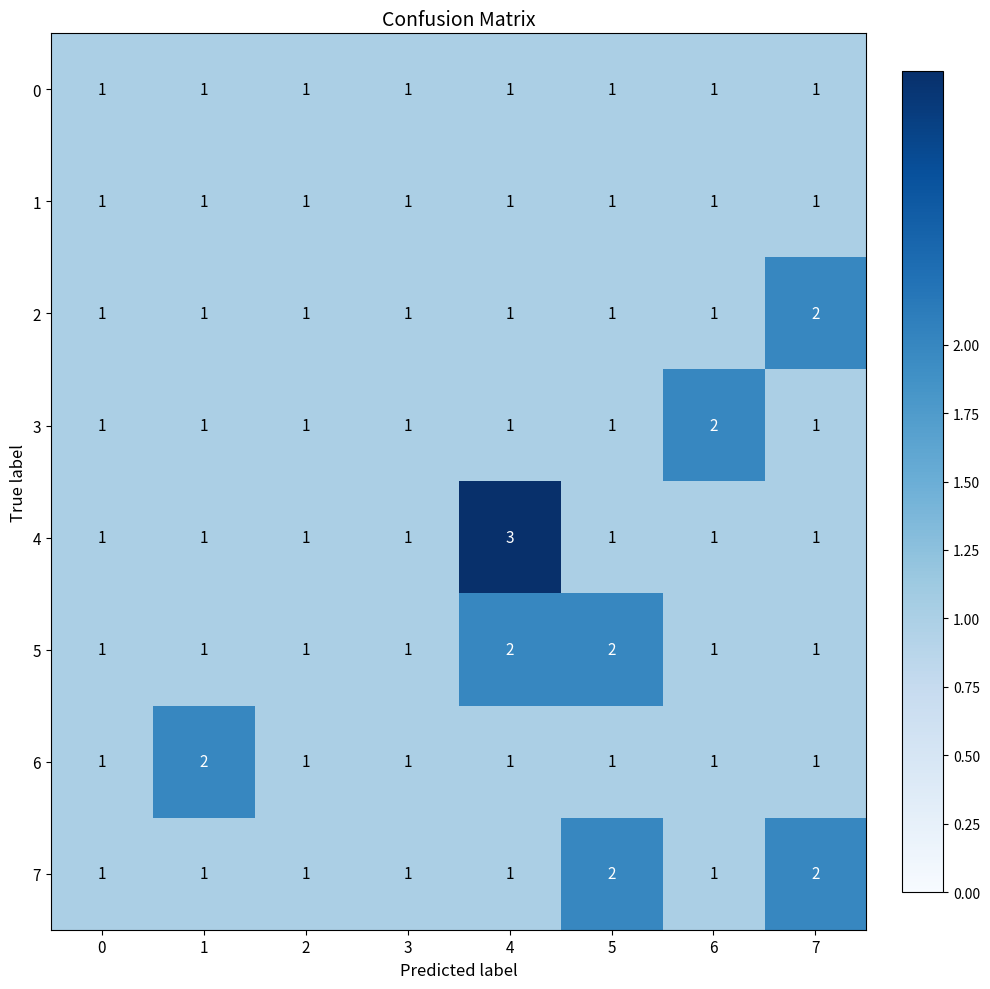

Between 3 and 4, which series saw the biggest shift?

4